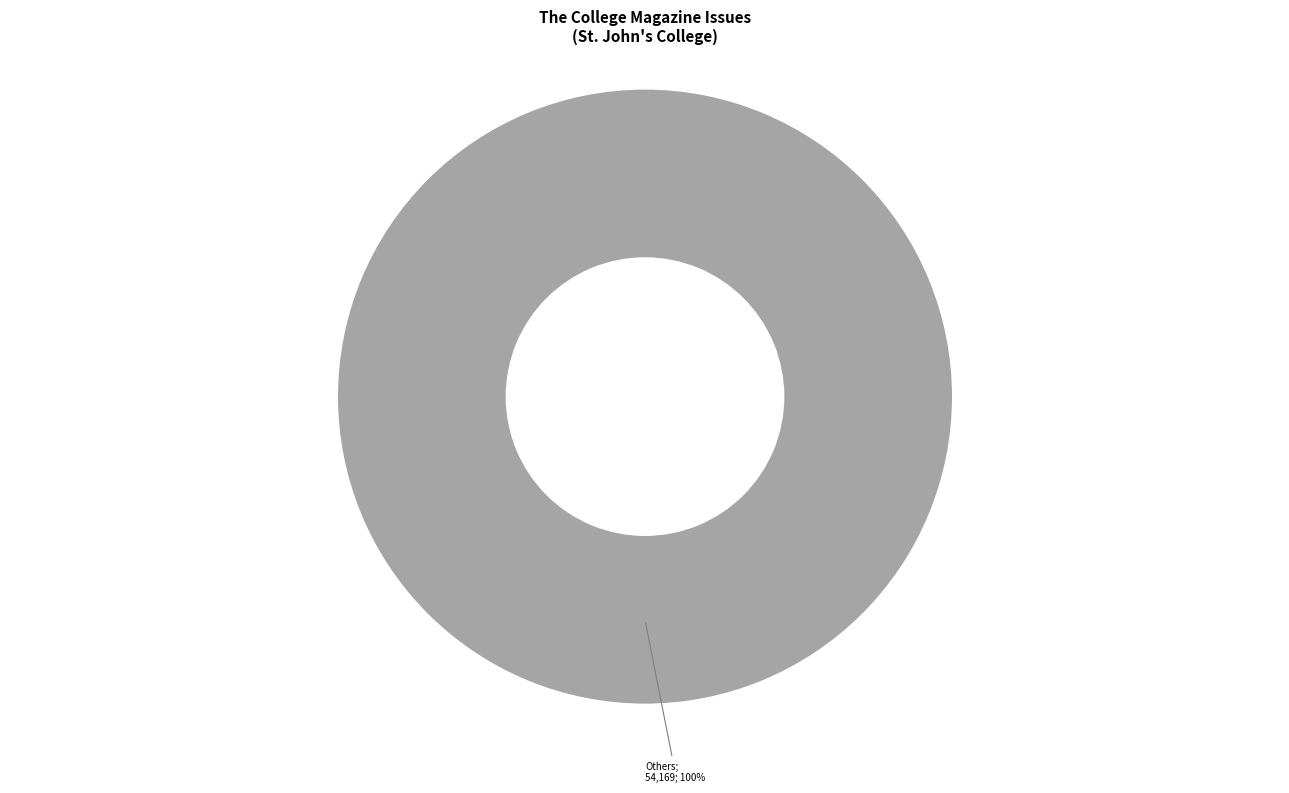

How many slices are in this pie chart?

1